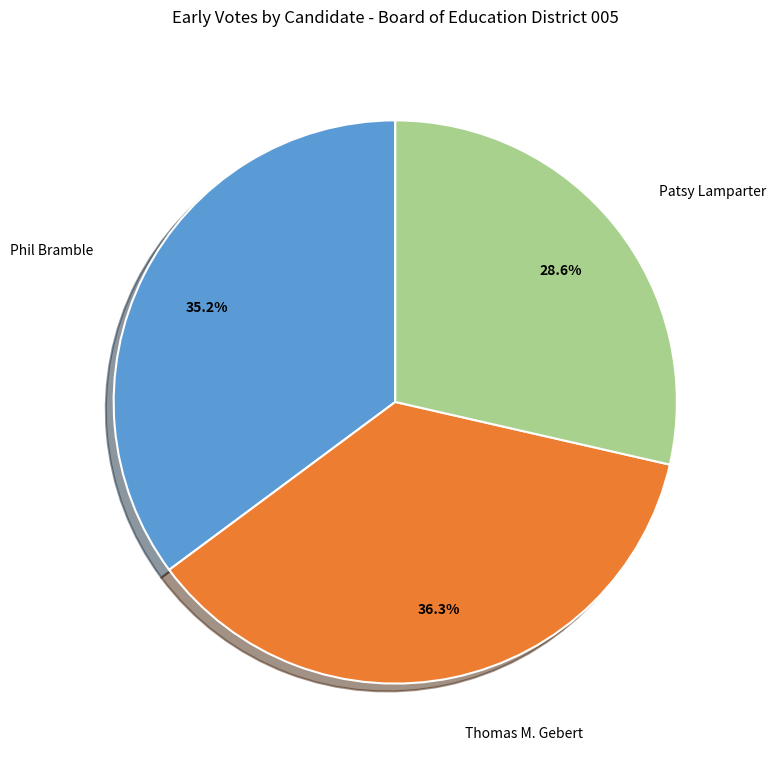

How many slices are in this pie chart?

3